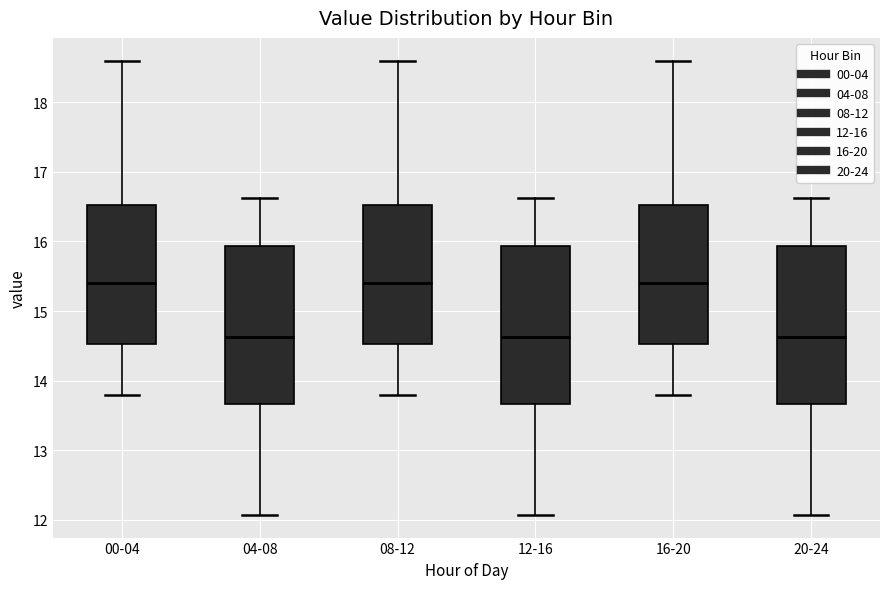

Reading left to right, read every box against the y-axis: the position of its median line, the range the box covers, and the ends of its whiskers. The values are not printed on the chart, so give them approximately, as read against the axis.

00-04: median 15.4, box 14.5 to 16.5, whiskers 13.8 to 18.6
04-08: median 14.6, box 13.7 to 15.9, whiskers 12.1 to 16.6
08-12: median 15.4, box 14.5 to 16.5, whiskers 13.8 to 18.6
12-16: median 14.6, box 13.7 to 15.9, whiskers 12.1 to 16.6
16-20: median 15.4, box 14.5 to 16.5, whiskers 13.8 to 18.6
20-24: median 14.6, box 13.7 to 15.9, whiskers 12.1 to 16.6